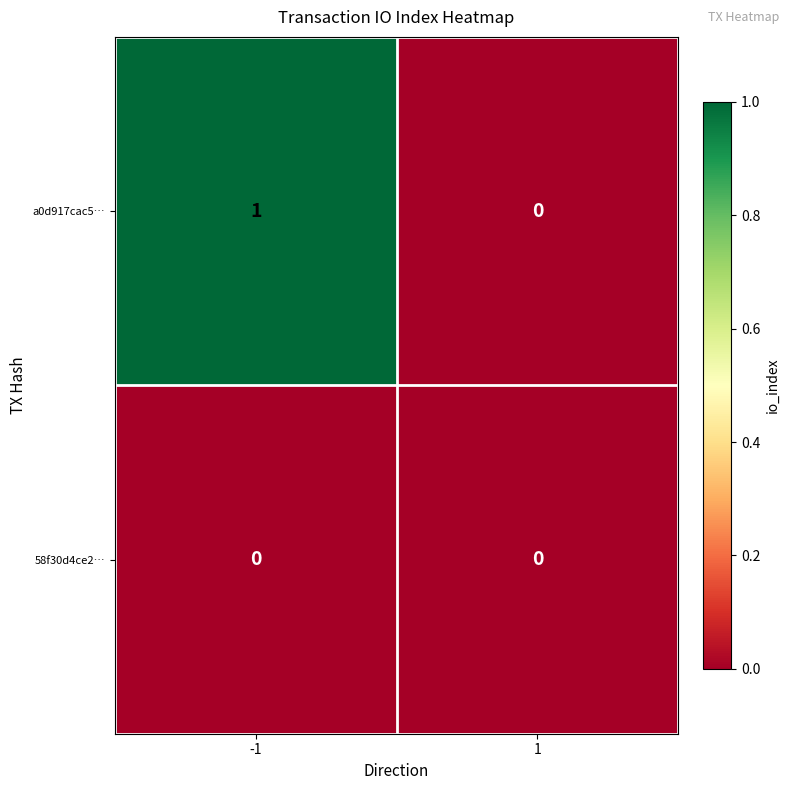

Which series has the largest range (max minus min)?

a0d917cac5…